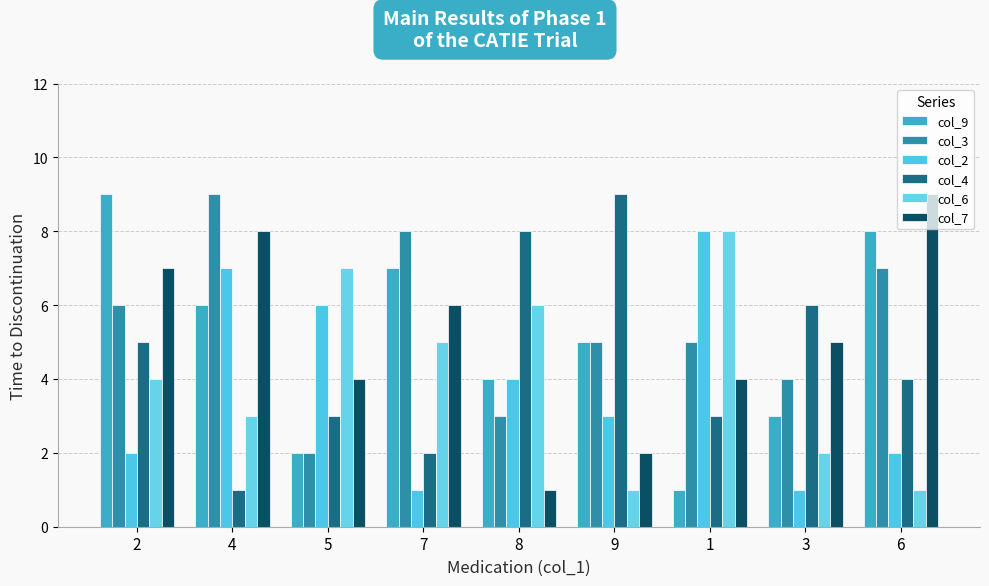

The value of col_9 at 4 is 6. True or false?

True